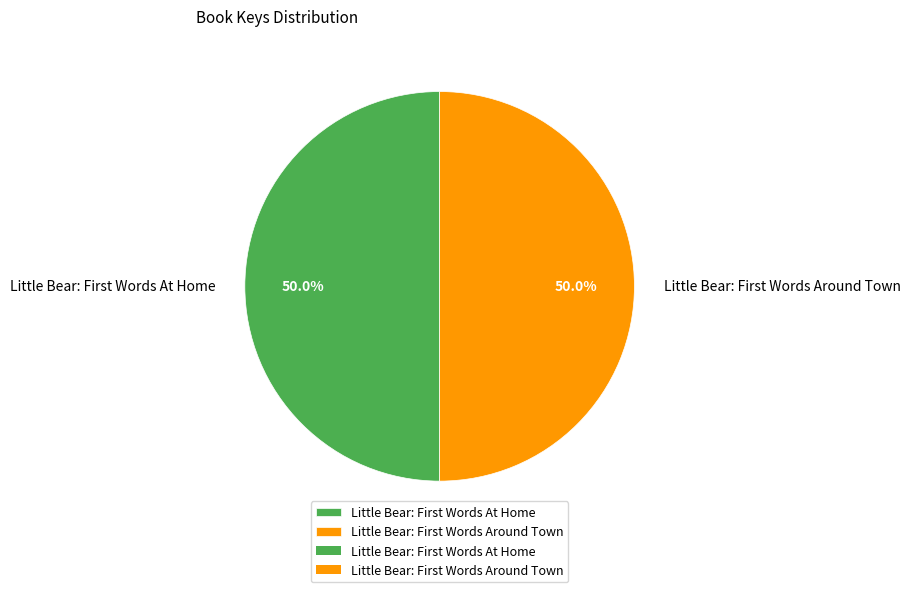

Which category accounts for the majority?

Little Bear: First Words Around Town